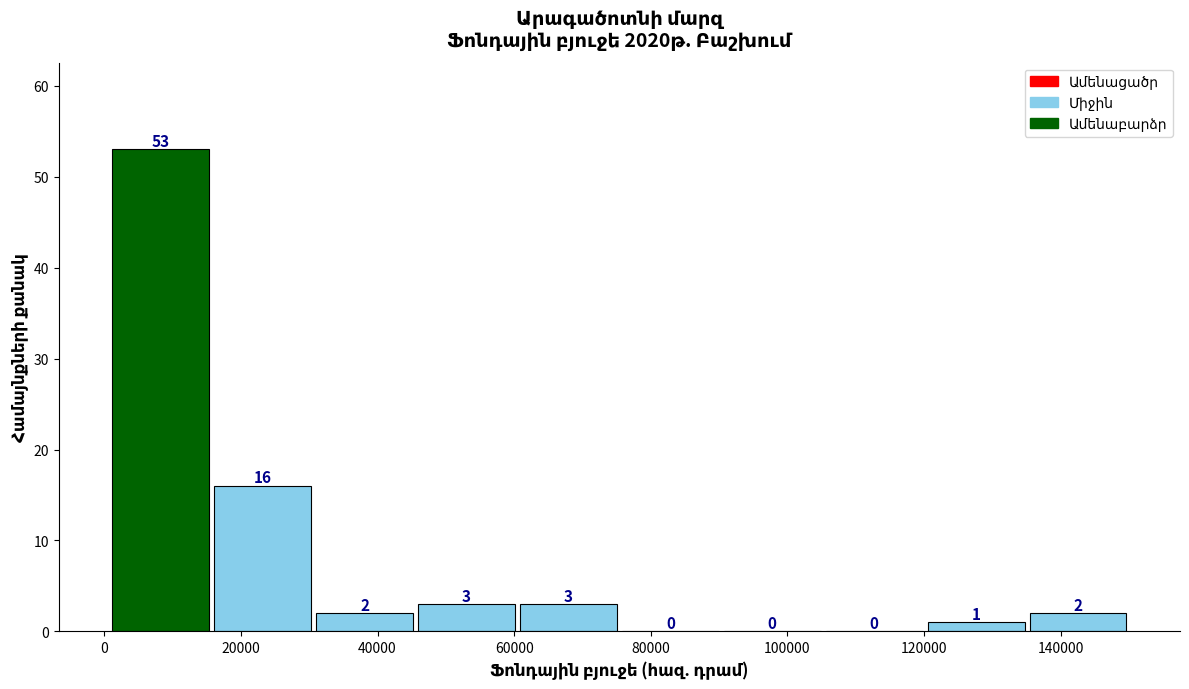

Reading left to right, list every bar in this chart as the range it spans on the x-axis followed by its height. The bar edges are not printed on the chart, so give them approximately, as read against the axis.

0 to 16000: 53
16000 to 30000: 16
30000 to 46000: 2
46000 to 60000: 3
60000 to 76000: 3
76000 to 90000: 0
90000 to 106000: 0
106000 to 120000: 0
120000 to 136000: 1
136000 to 150000: 2